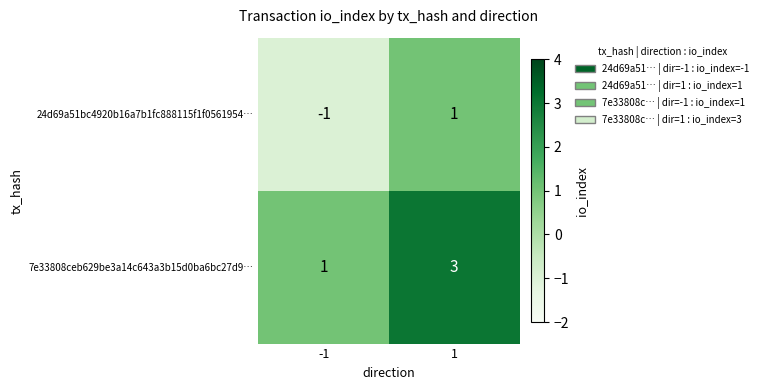

The value of 24d69a51bc4920b16a7b1fc888115f1f0561954… at 1 is 1. True or false?

True